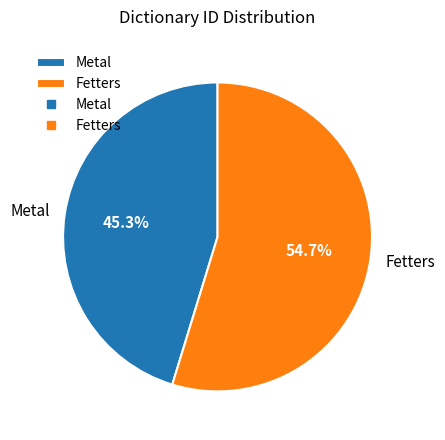

To the nearest percent, what portion does Fetters represent?

55%